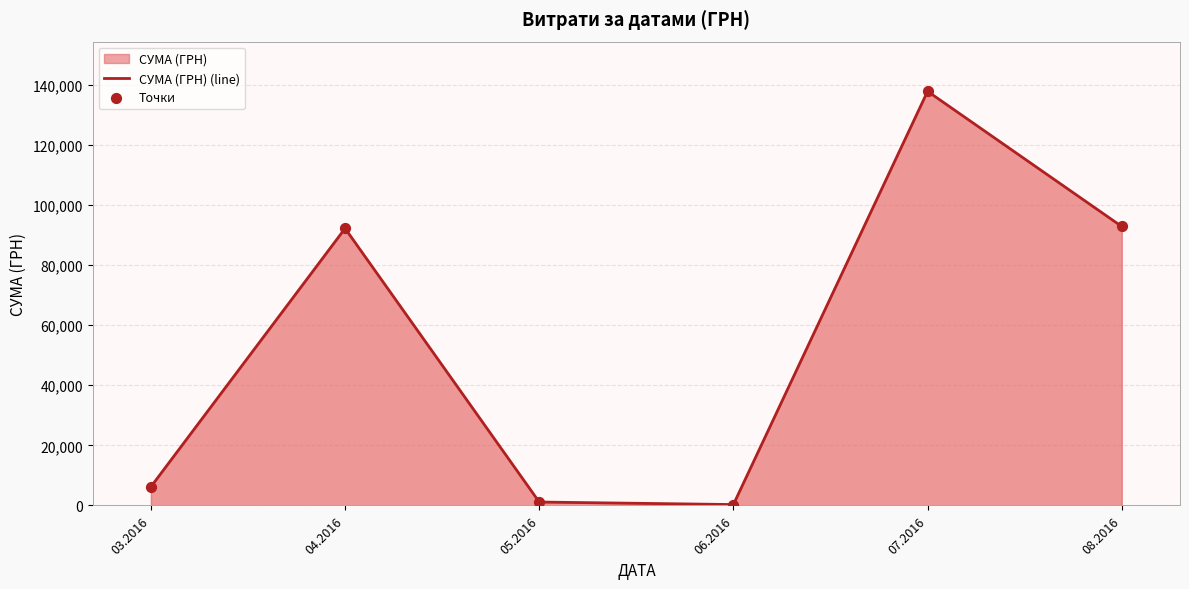

What is the total value across all series at 07.2016?

275686.0